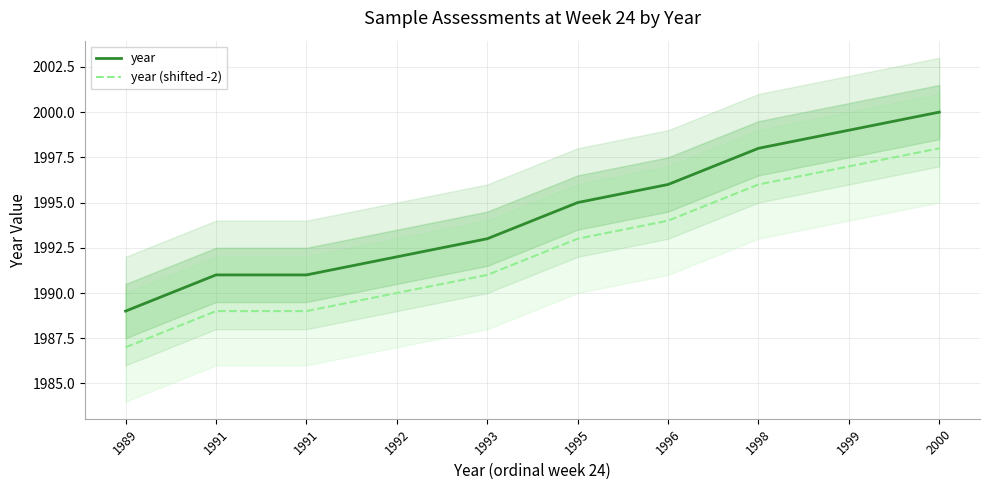

True or false: year (shifted -2) has more than 2 interior local peaks.

False